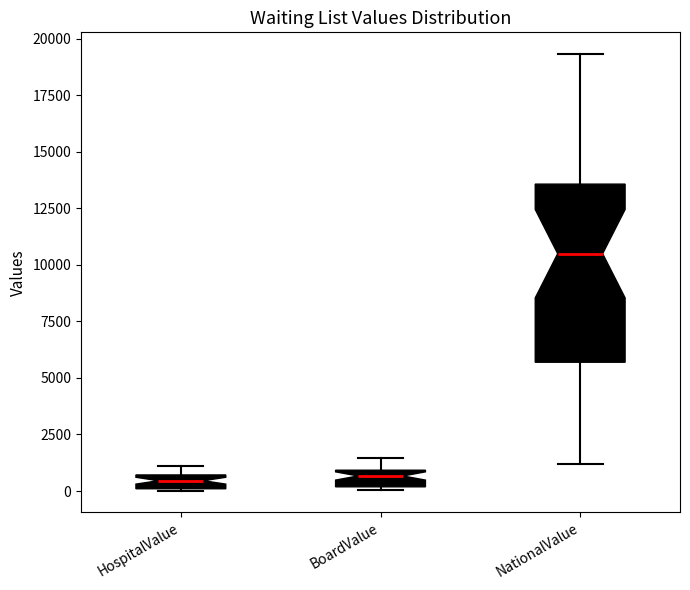

Which box is the tallest, from its lower edge to its upper edge?

NationalValue